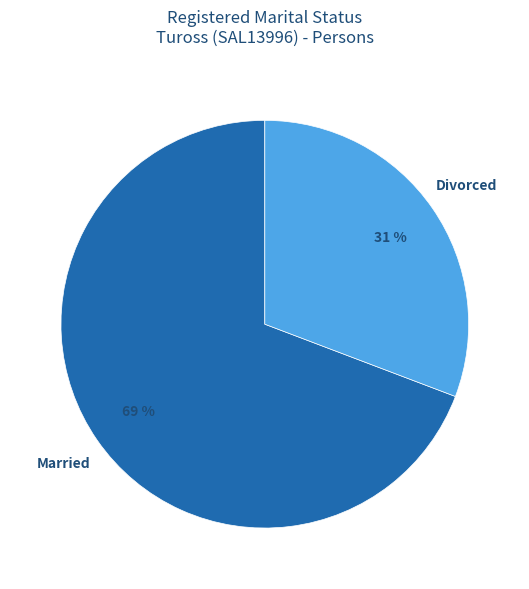

Is there any slice that represents more than half of the pie?

Yes